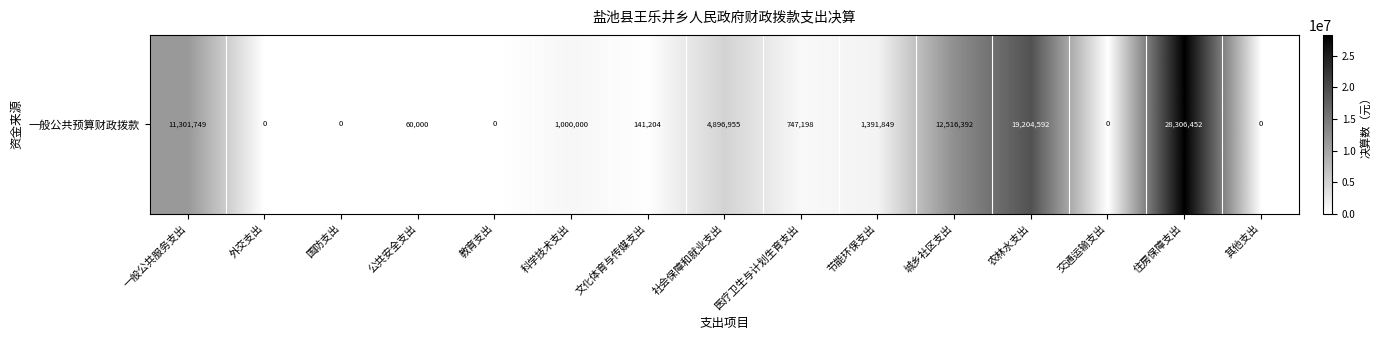

Which label corresponds to the largest value in the chart?

住房保障支出